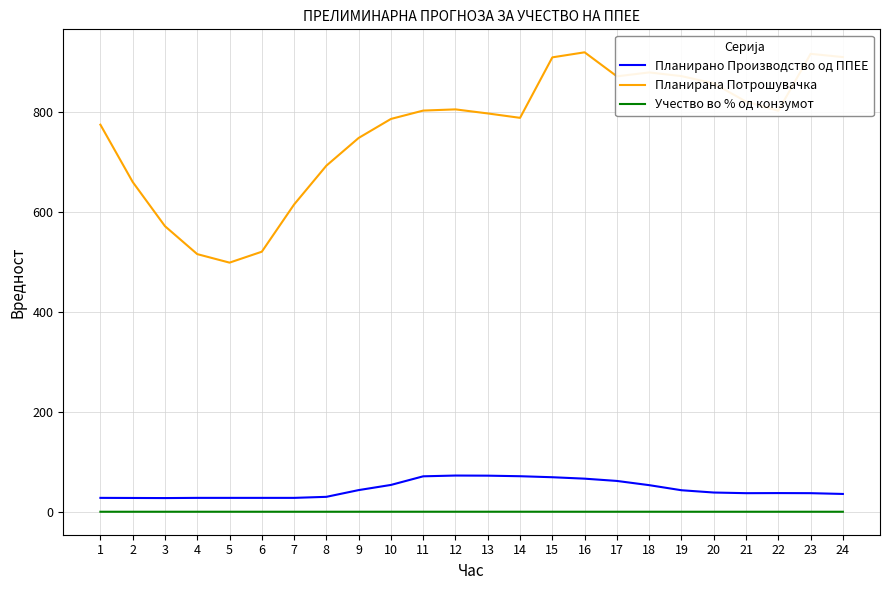

At which label does Планирана Потрошувачка first exceed 802?

11